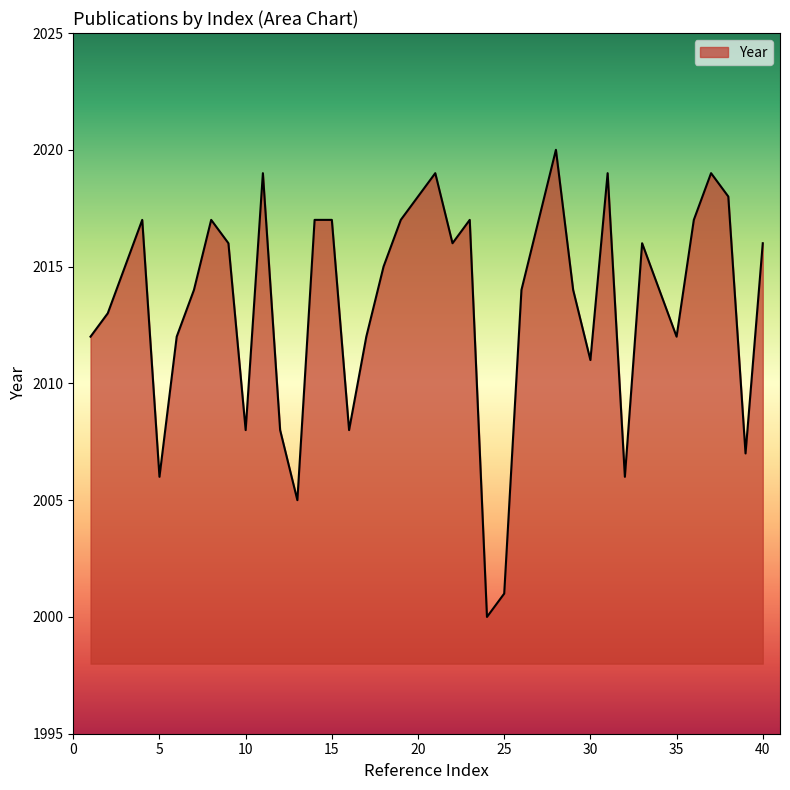

What is the greatest value displayed?

2020